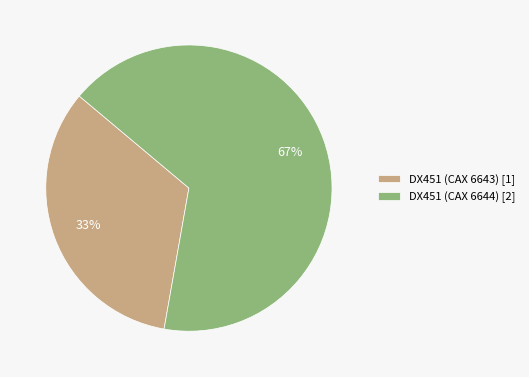

How many segments does this pie chart have?

2